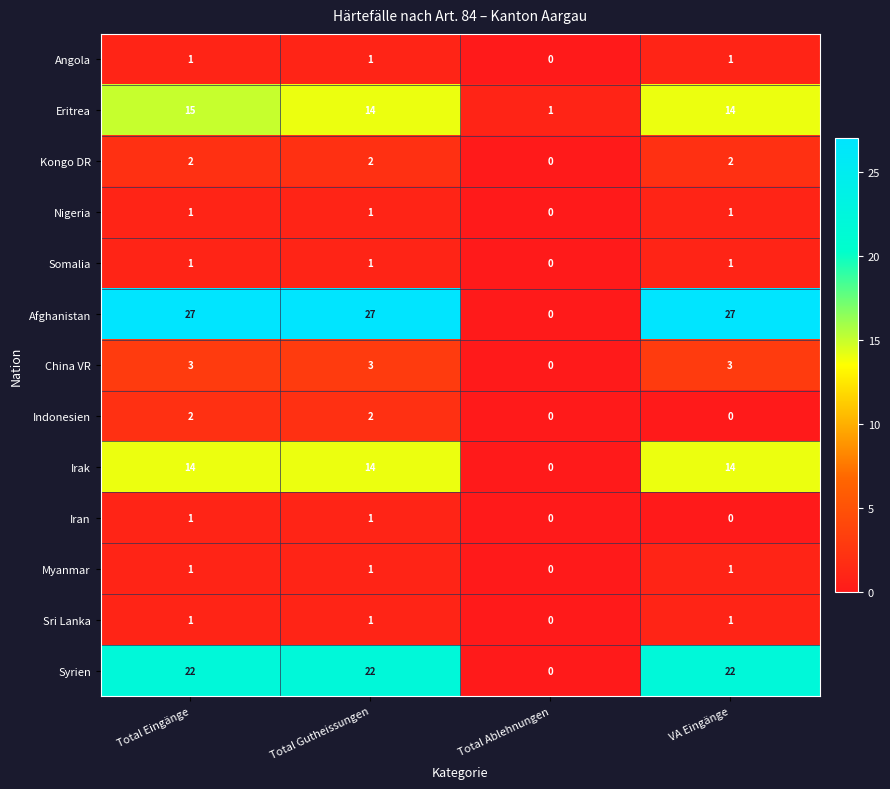

What is the sum of all Indonesien values?

4